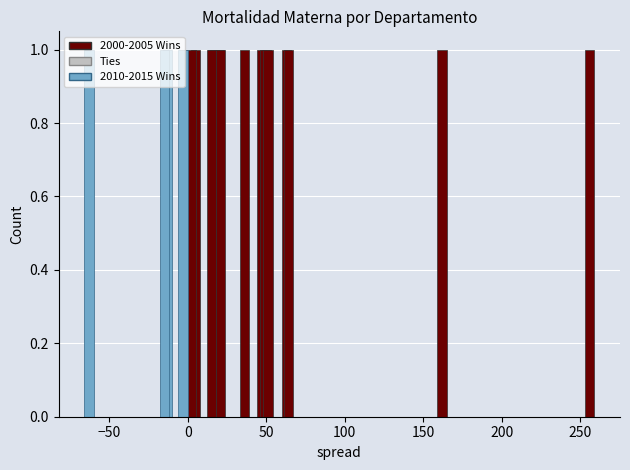

Does the chart contain stacked bars?

No